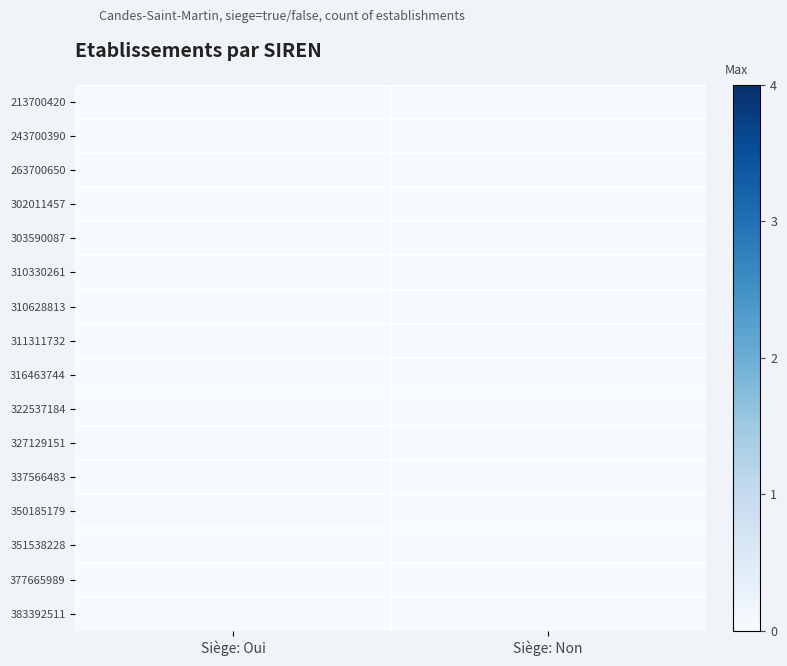

List the series in order of their peak value, lowest first.

377665989, 383392511, 316463744, 263700650, 337566483, 351538228, 303590087, 213700420, 302011457, 310330261, 322537184, 350185179, 311311732, 327129151, 243700390, 310628813